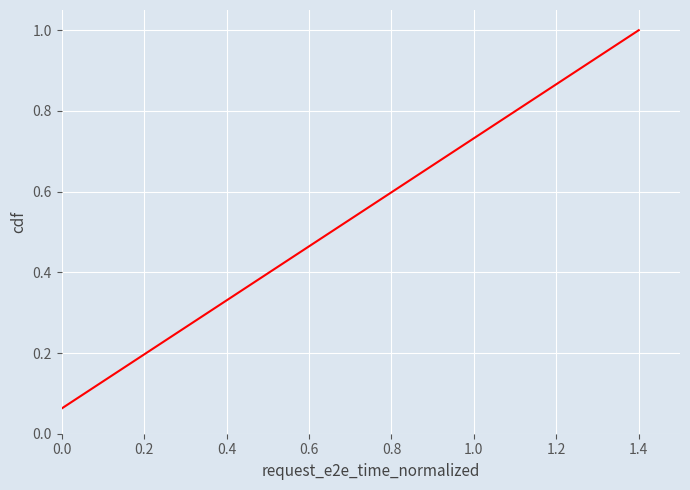

True or false: the data has more than 0 interior local peaks.

False